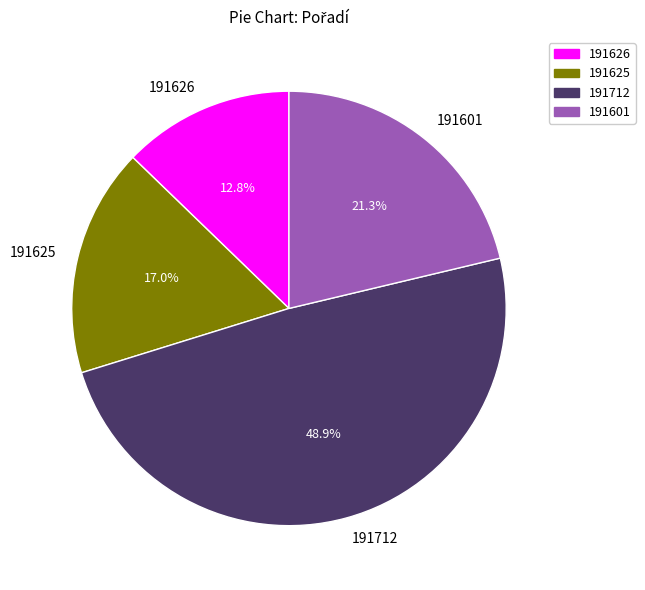

Is it true that 191625 is 17% of the pie?

True